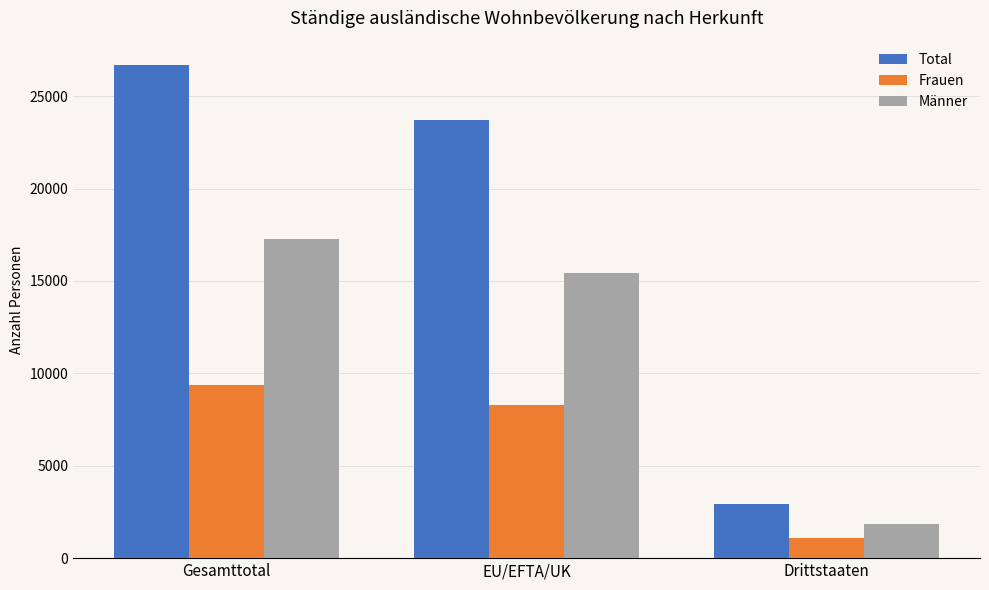

The value of Total at Gesamttotal is 41940. True or false?

False